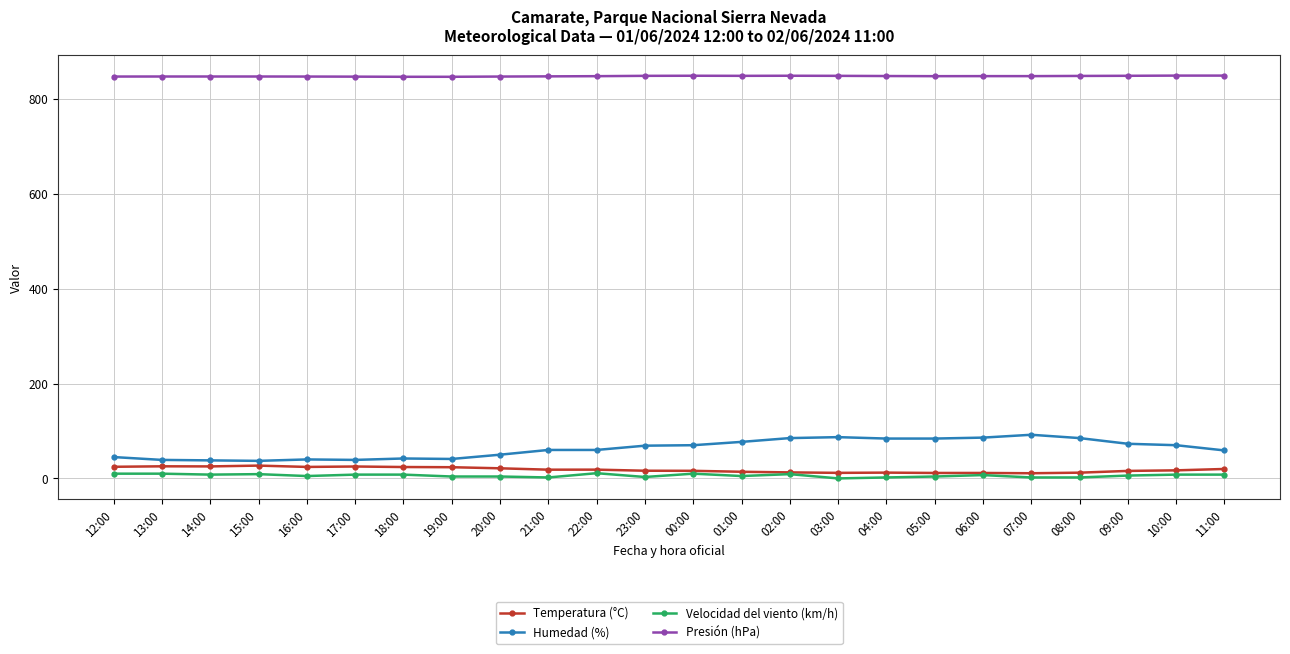

What are all the series names shown in the legend?

Temperatura (°C), Humedad (%), Velocidad del viento (km/h), Presión (hPa)